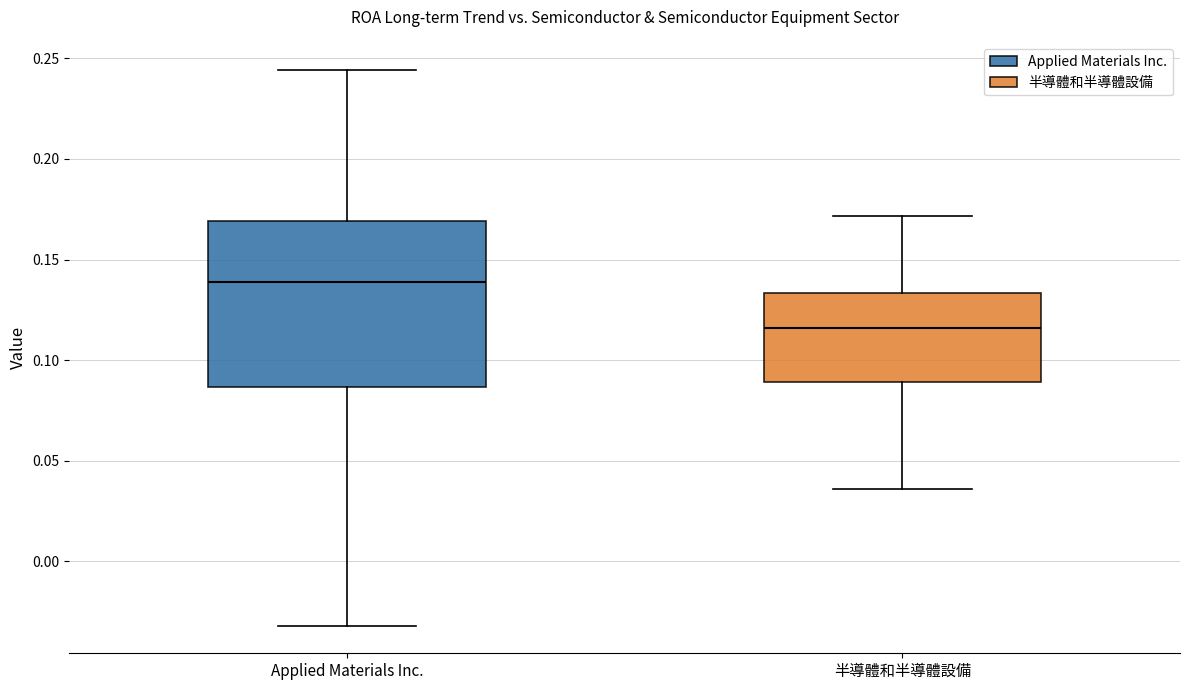

Which box's median line is the highest?

Applied Materials Inc.